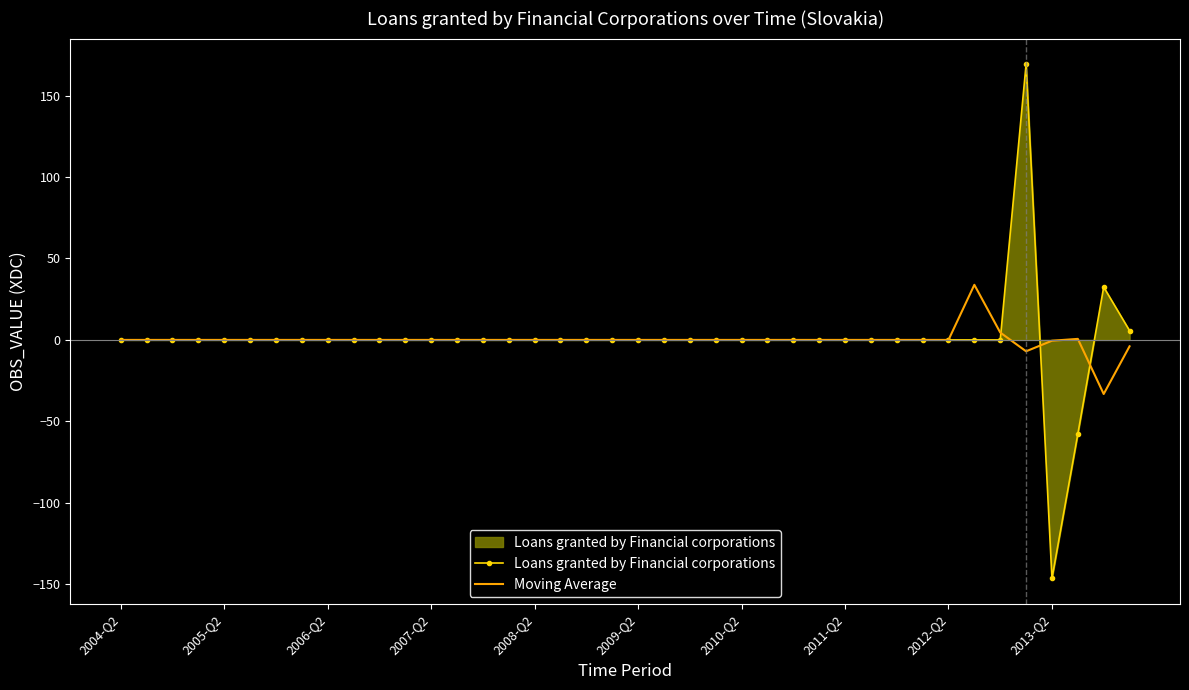

What is the maximum value shown in the chart?

169.2